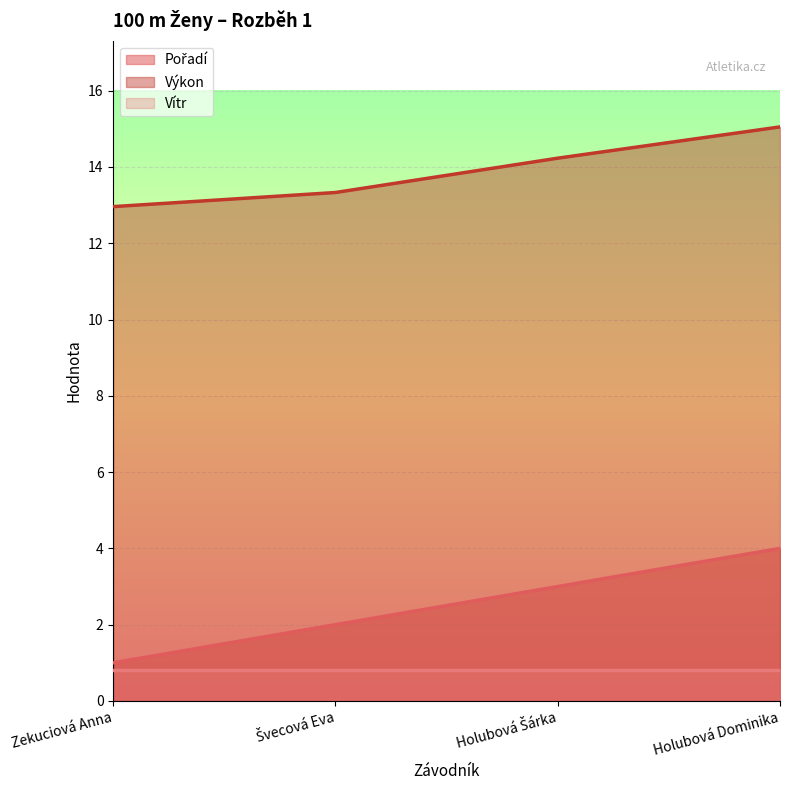

Which category has the lowest value in the Pořadí series?

Zekuciová Anna